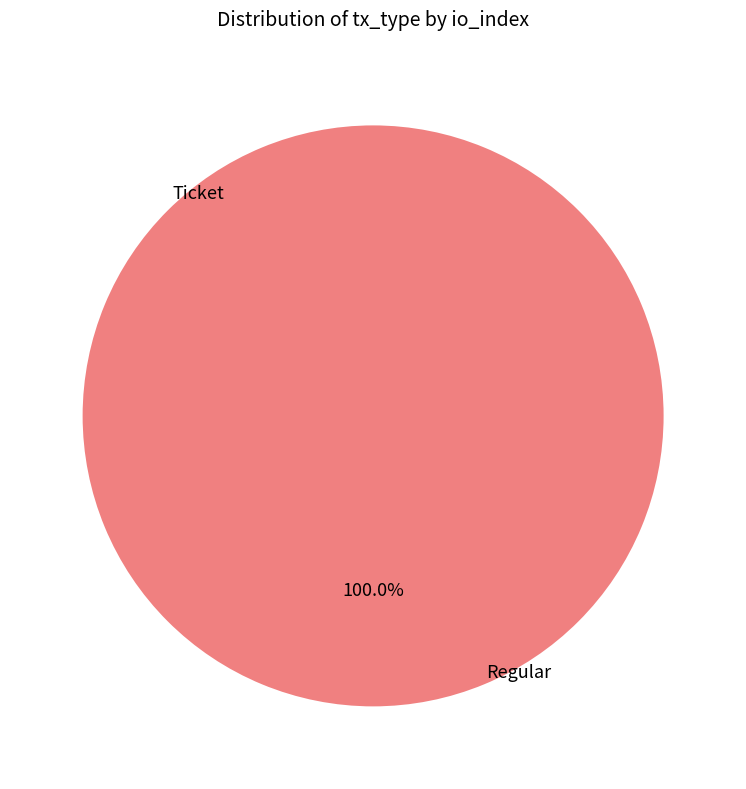

How many slices are in this pie chart?

2